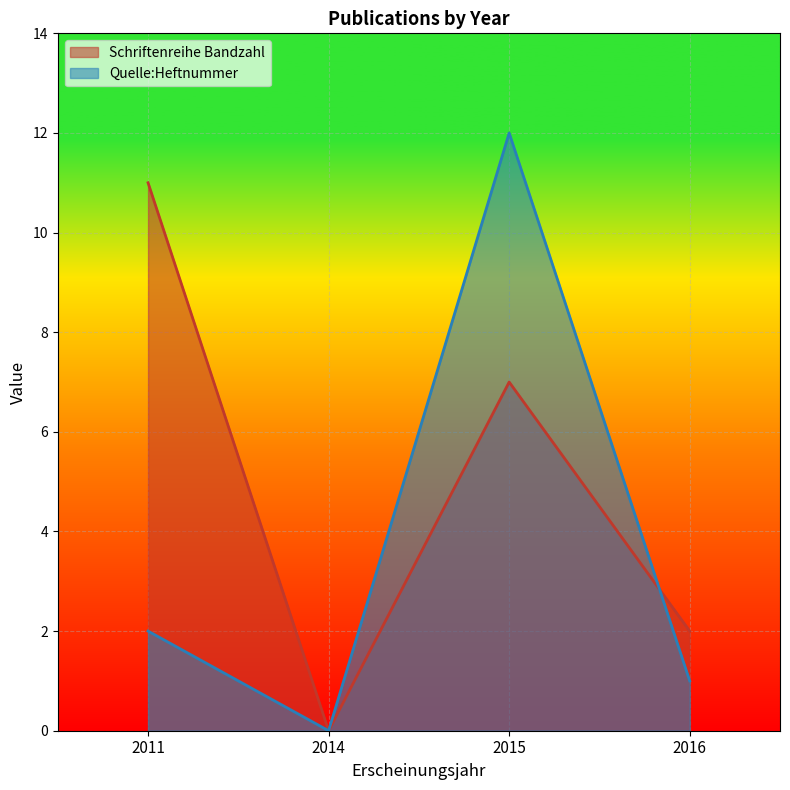

After their last crossing, which series has the higher values: Schriftenreihe Bandzahl or Quelle:Heftnummer?

Schriftenreihe Bandzahl